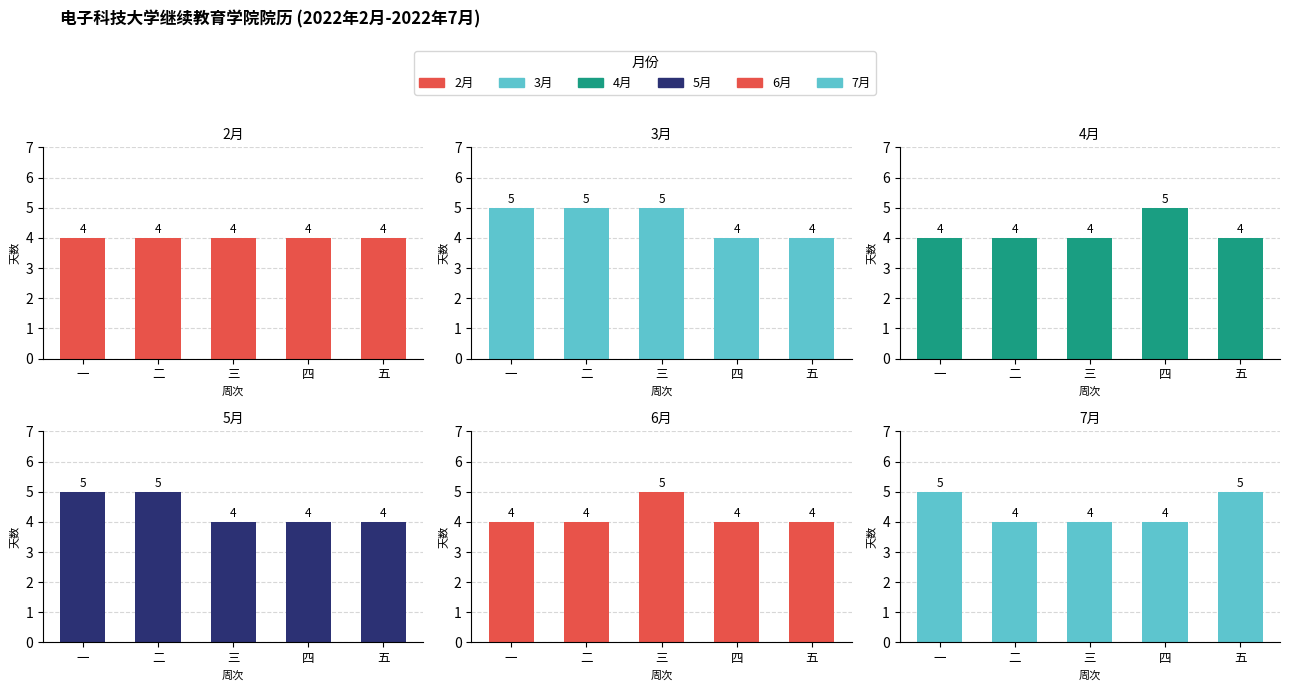

Does the chart contain stacked bars?

No